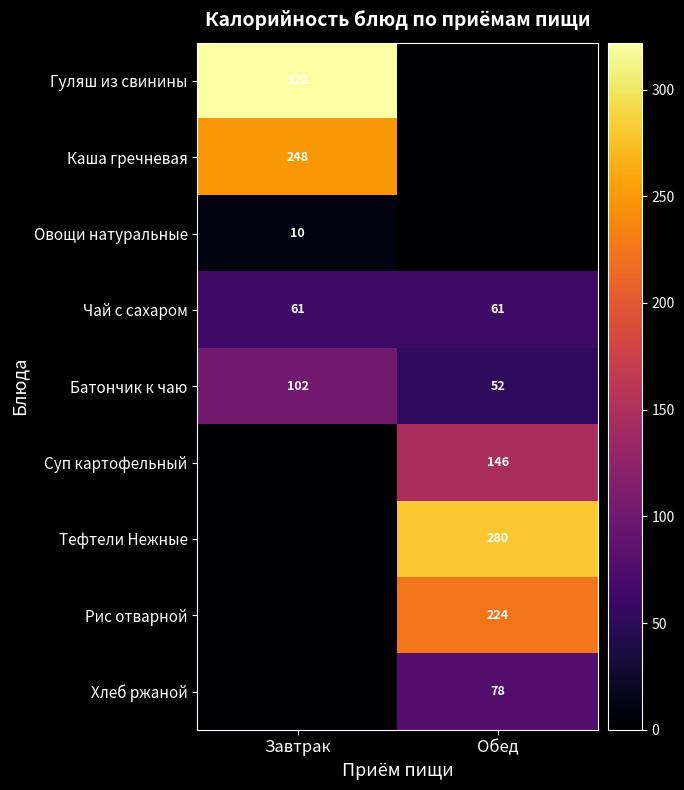

At which category is the sum across all series the highest?

Обед